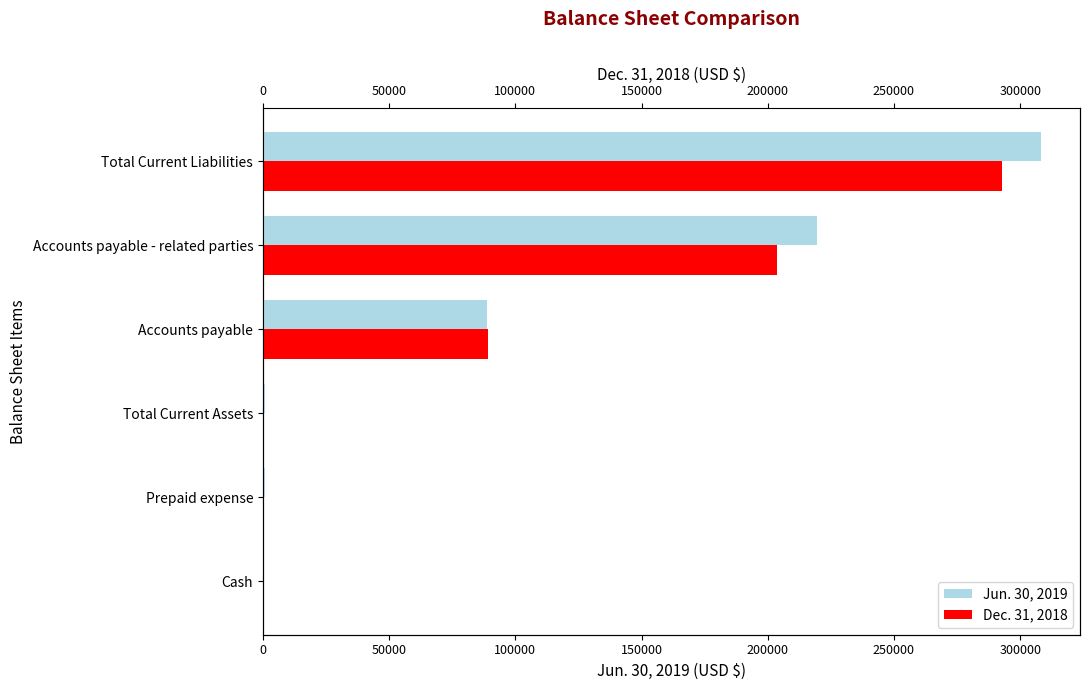

Which has a higher value, Accounts payable or Prepaid expense?

Accounts payable